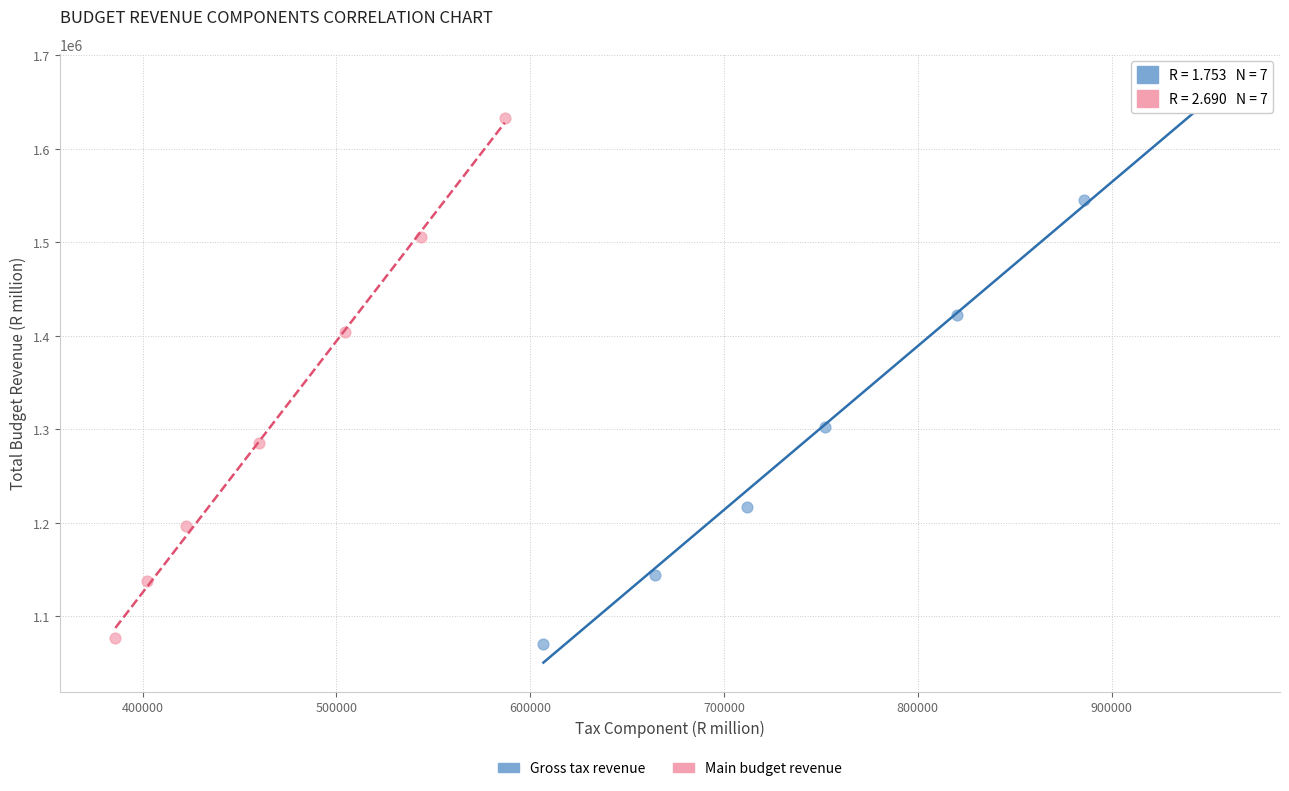

Which series contains the highest Y value?

Gross tax revenue